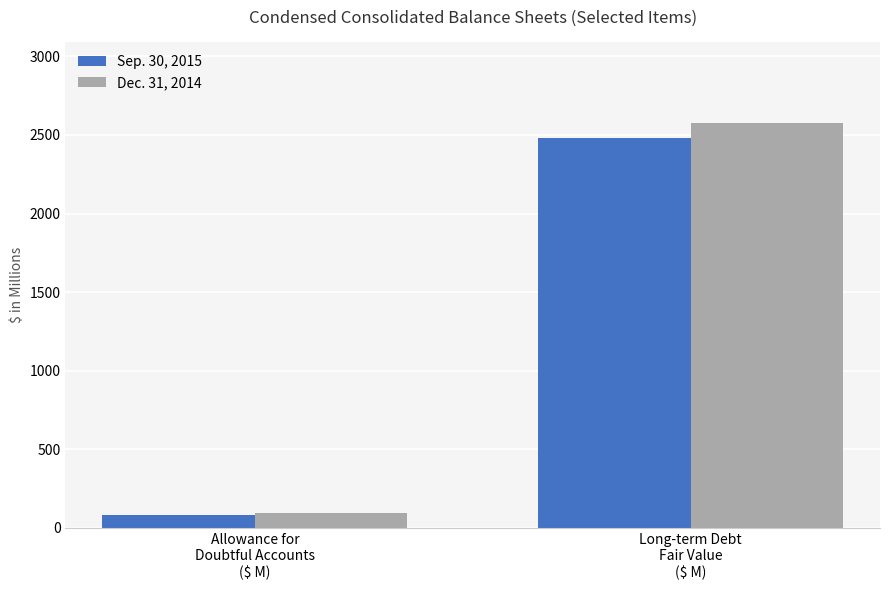

Between Allowance for
Doubtful Accounts
($ M) and Long-term Debt
Fair Value
($ M), which series saw the biggest shift?

Dec. 31, 2014